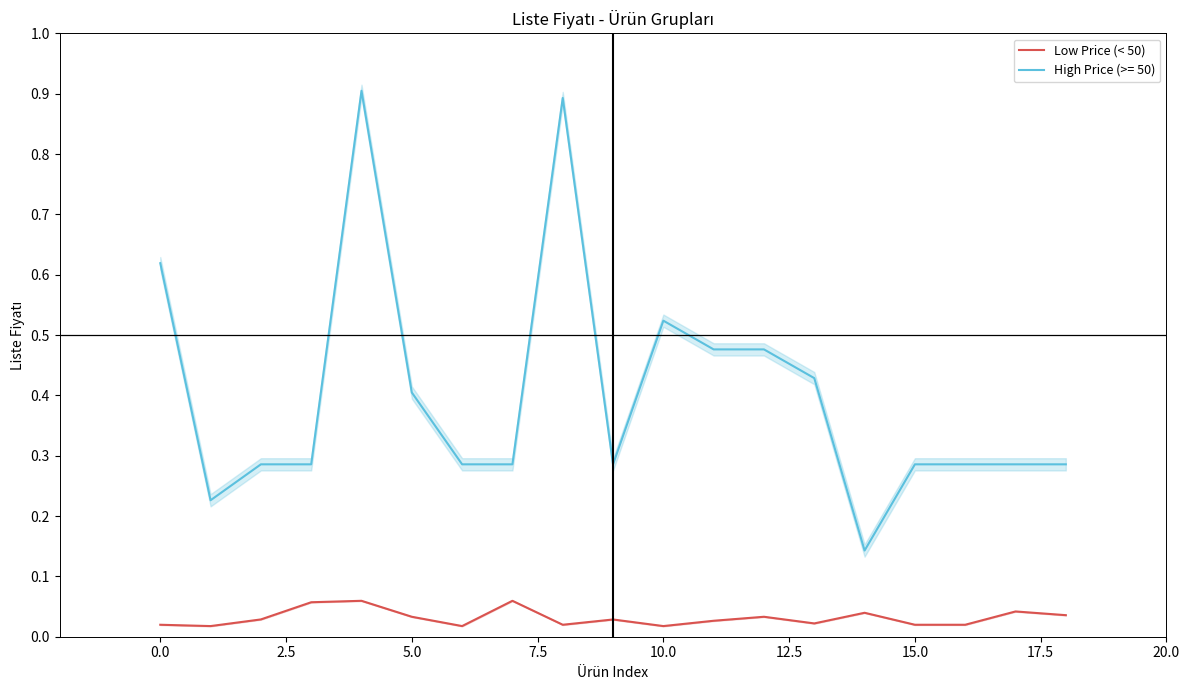

Count the number of data series in this chart.

1